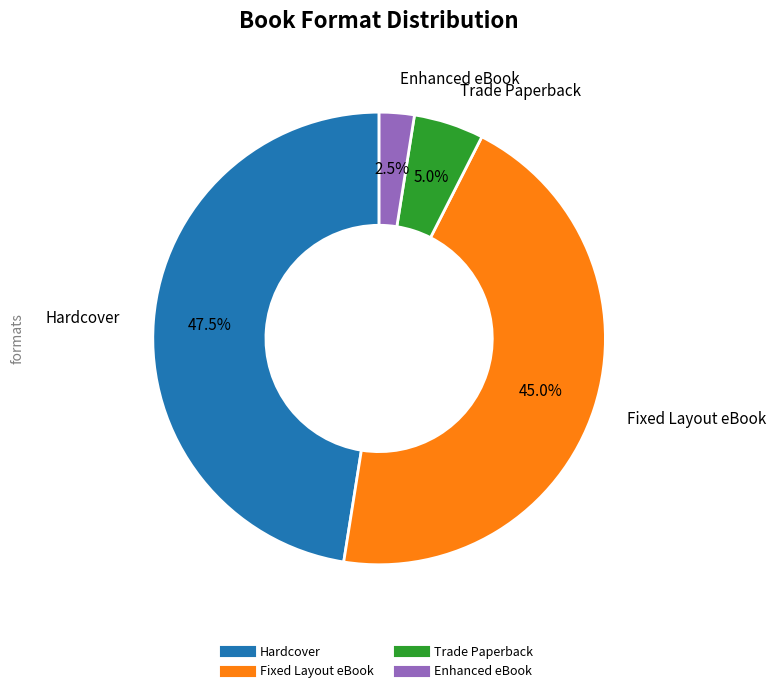

How many segments does this pie chart have?

4